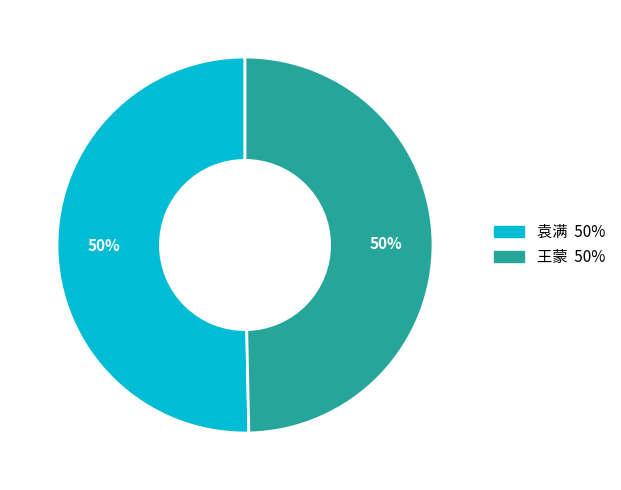

Approximately how many times larger is the value at 王蒙 compared to 袁满?

1.0